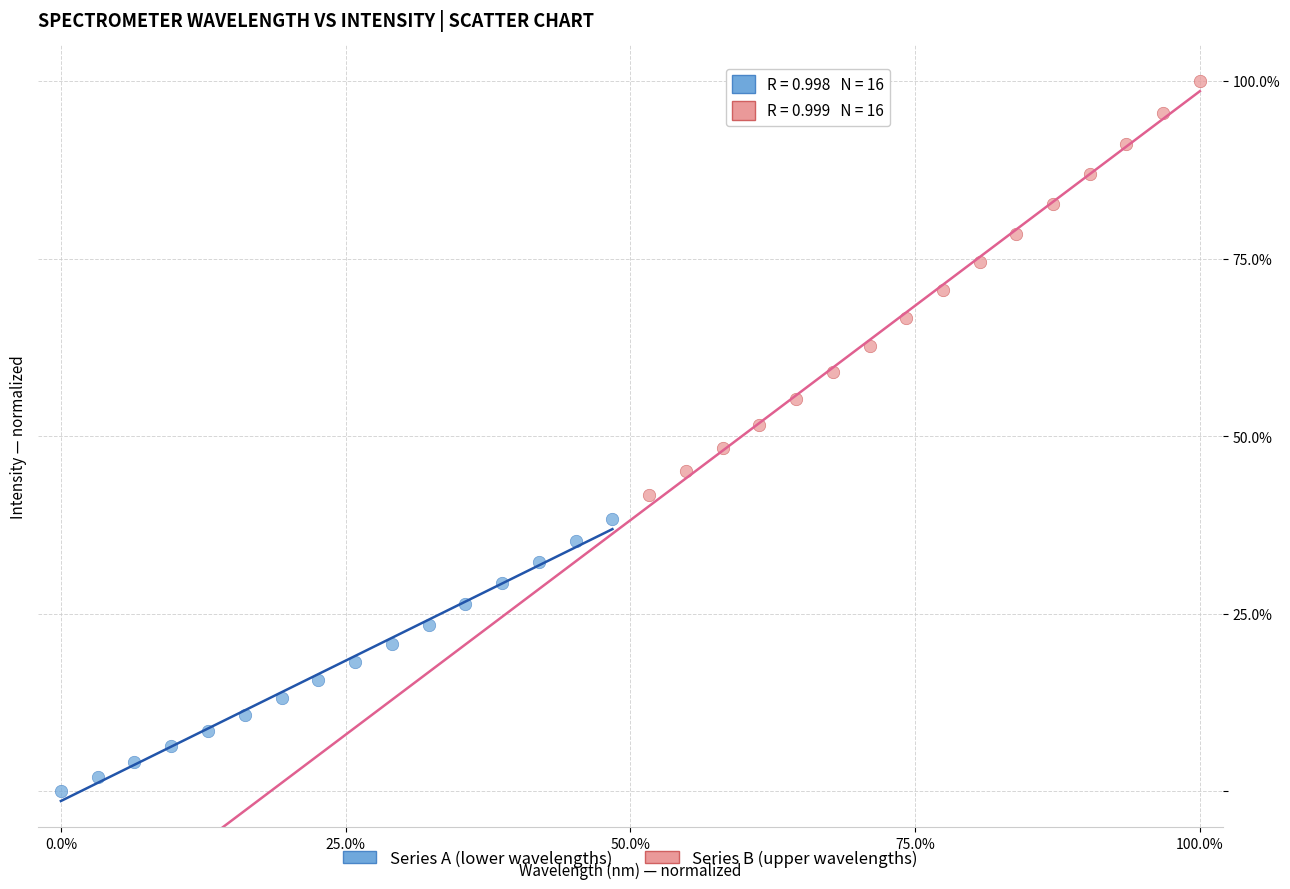

Which series contains the highest Y value?

Series B (upper wavelengths)